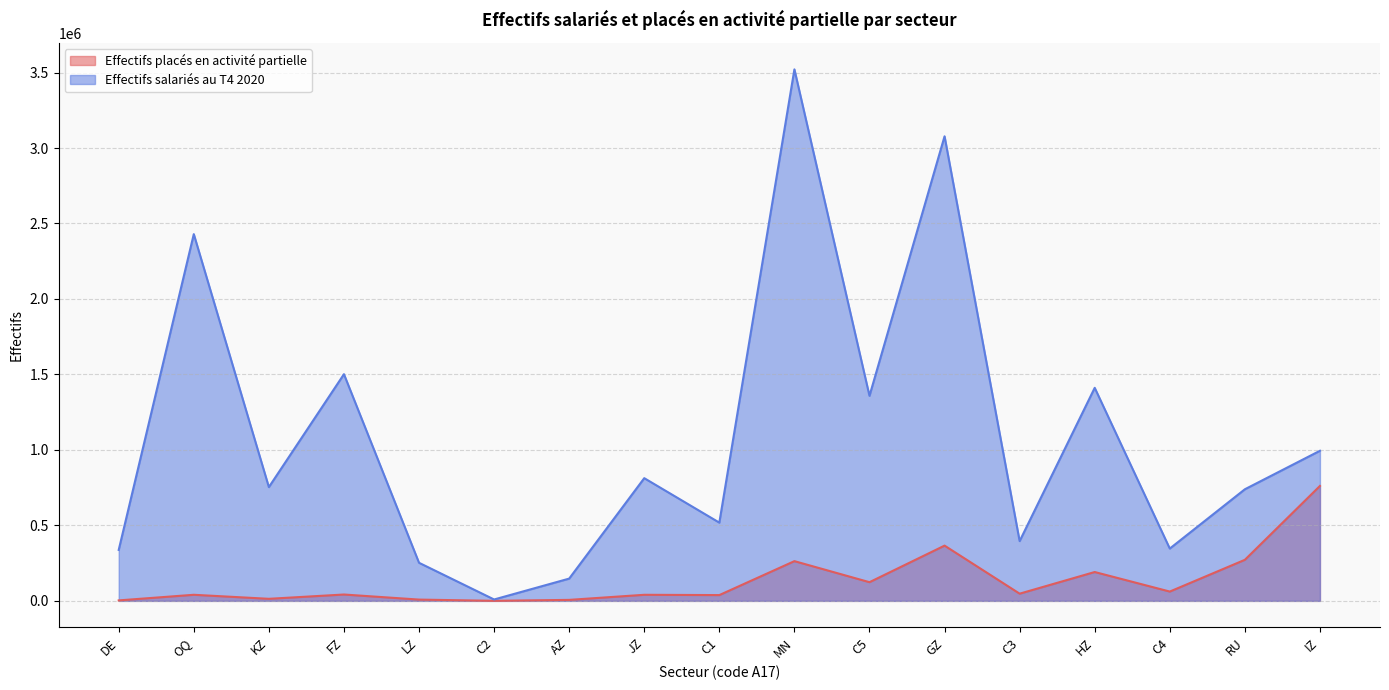

What is the difference between the second highest and second lowest values in the Effectifs salariés au T4 2020 series?

2930068.0